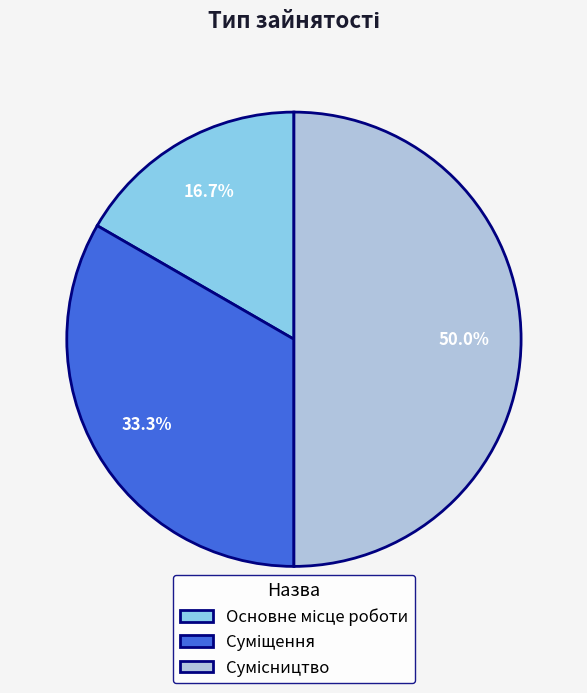

Is there any slice that represents more than half of the pie?

No